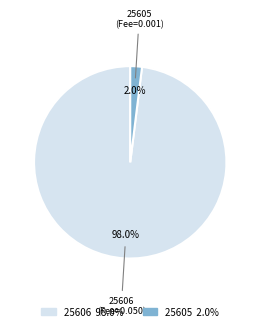

How many slices are in this pie chart?

2